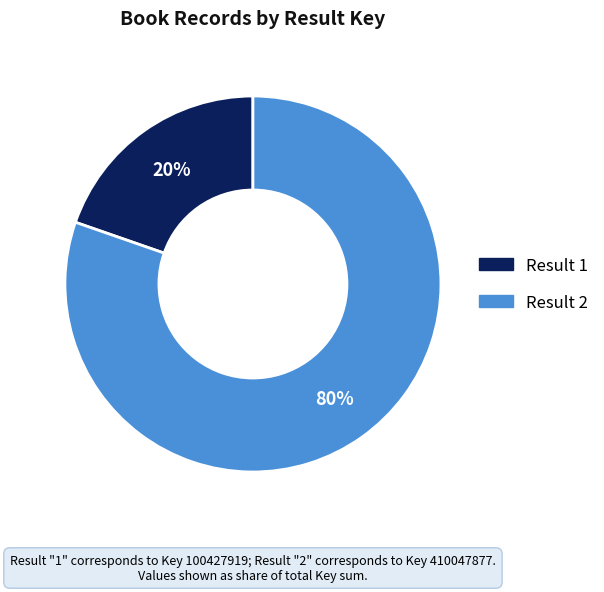

Is there a majority slice in this chart?

Yes